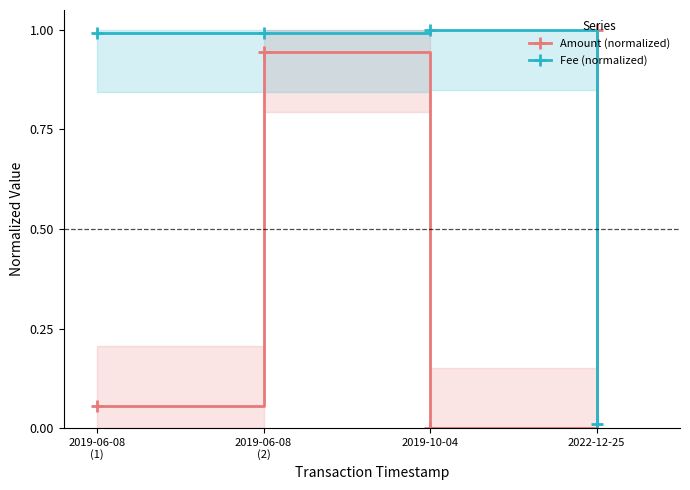

True or false: Fee (normalized) has more than 0 interior local peaks.

True